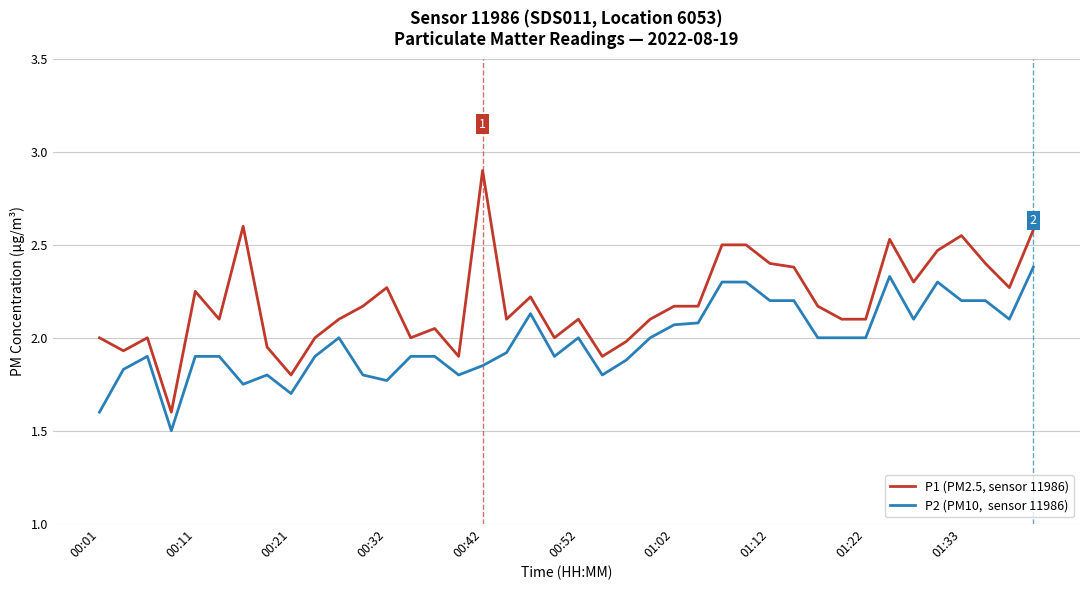

What is the maximum value shown in the chart?

2.9